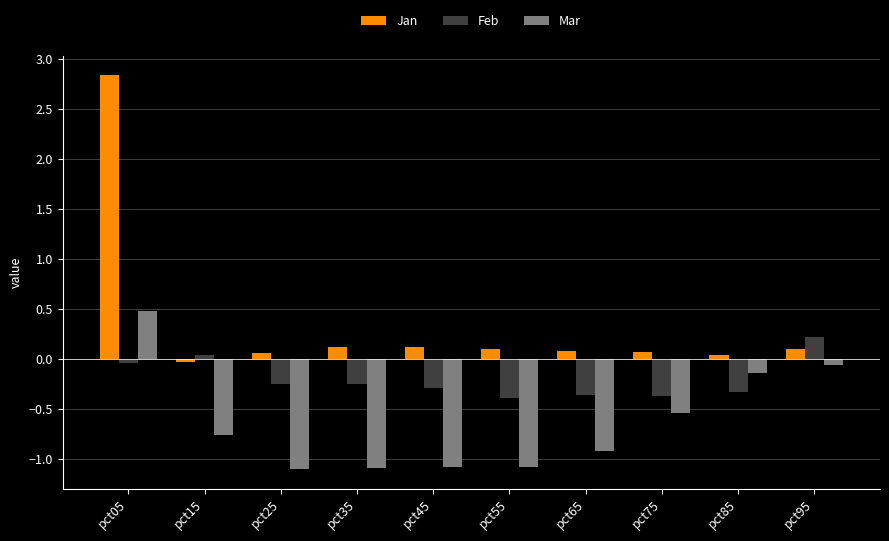

What are all the series names shown in the legend?

Jan, Feb, Mar